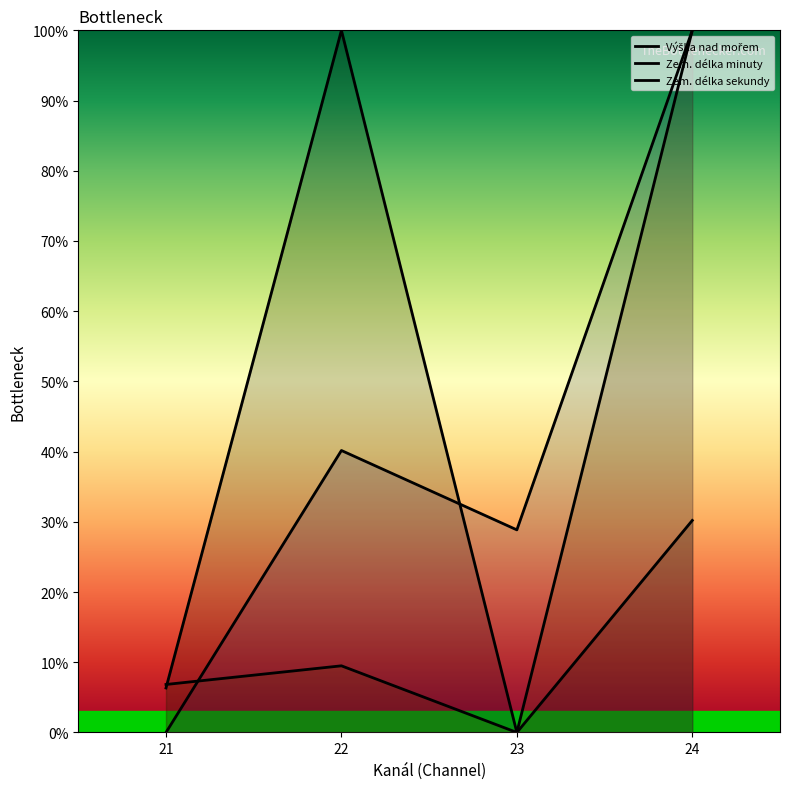

Count the number of categories in the chart.

4